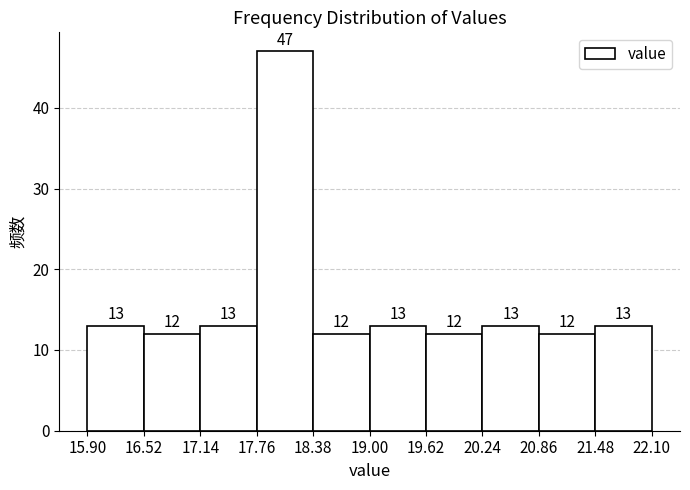

How tall is the bar that spans 20.86 to 21.48 on the x-axis?

12